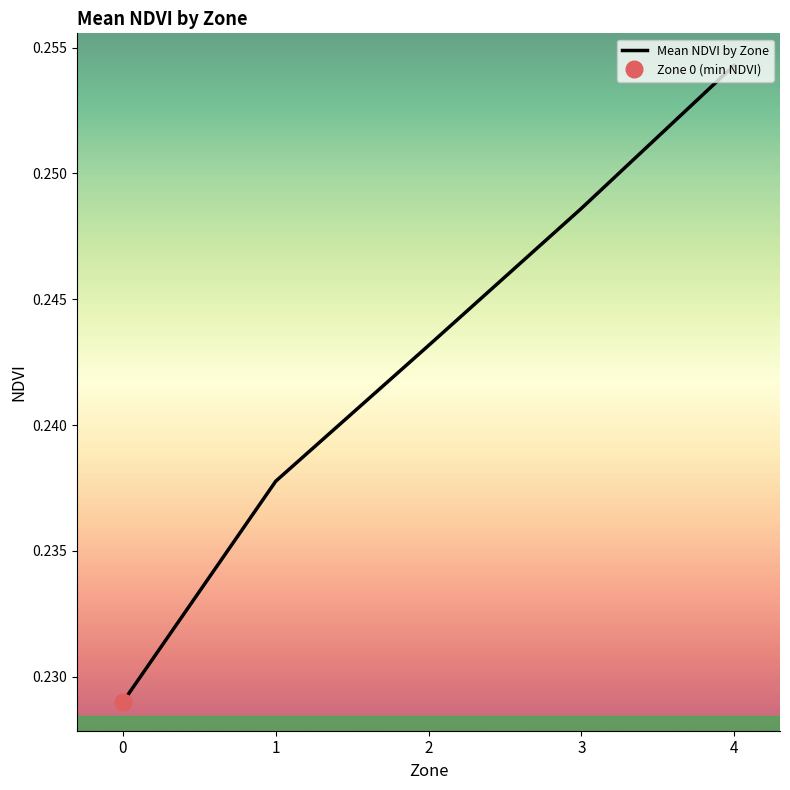

What is the sum of all values?

1.2